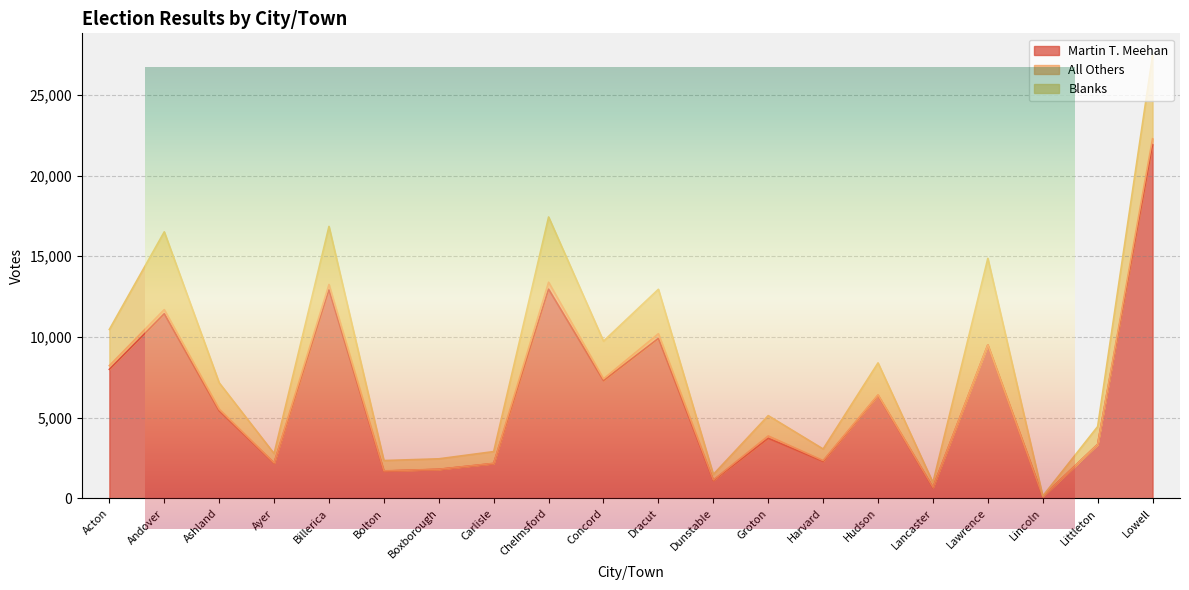

List the labels in order of Blanks value, smallest first.

Lincoln, Lancaster, Dunstable, Ayer, Bolton, Boxborough, Harvard, Carlisle, Littleton, Groton, Ashland, Hudson, Acton, Concord, Dracut, Billerica, Chelmsford, Andover, Lowell, Lawrence